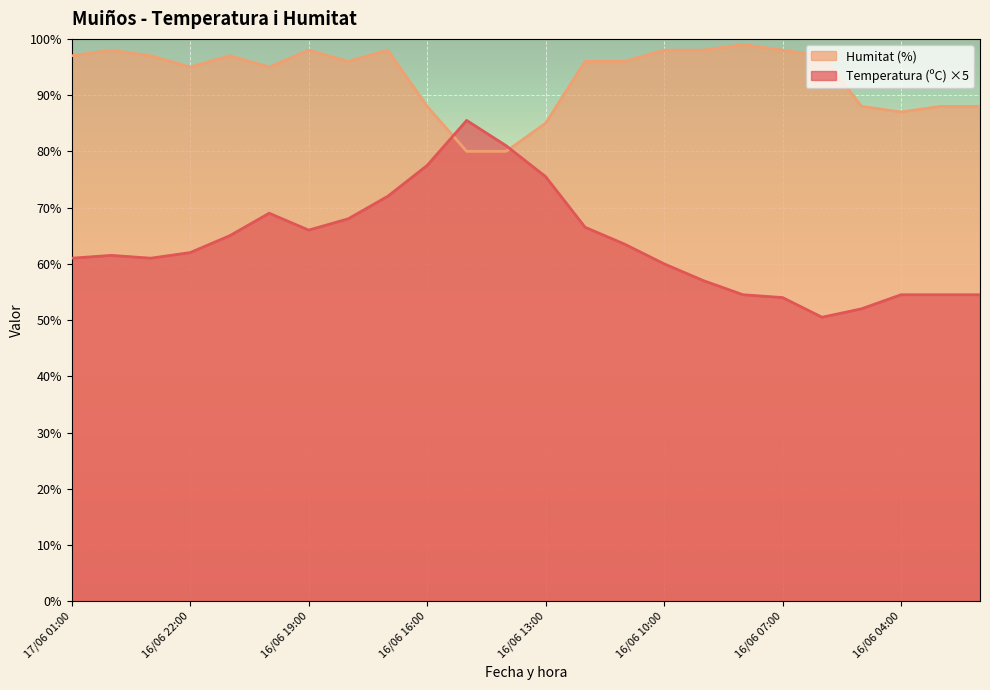

Which series has the largest total across all categories?

Humitat (%)